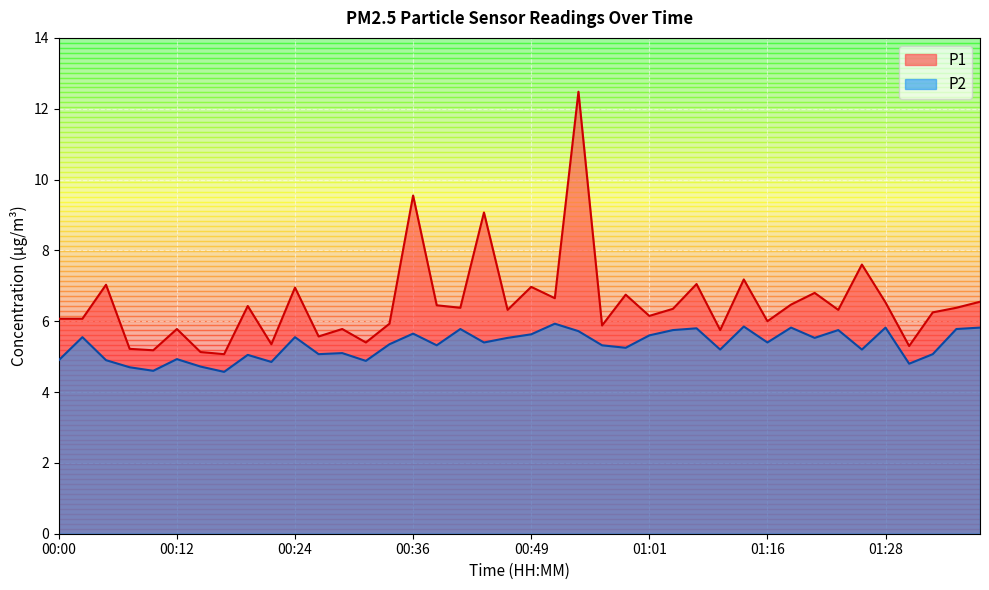

At which category does the chart reach its peak across all series?

00:53